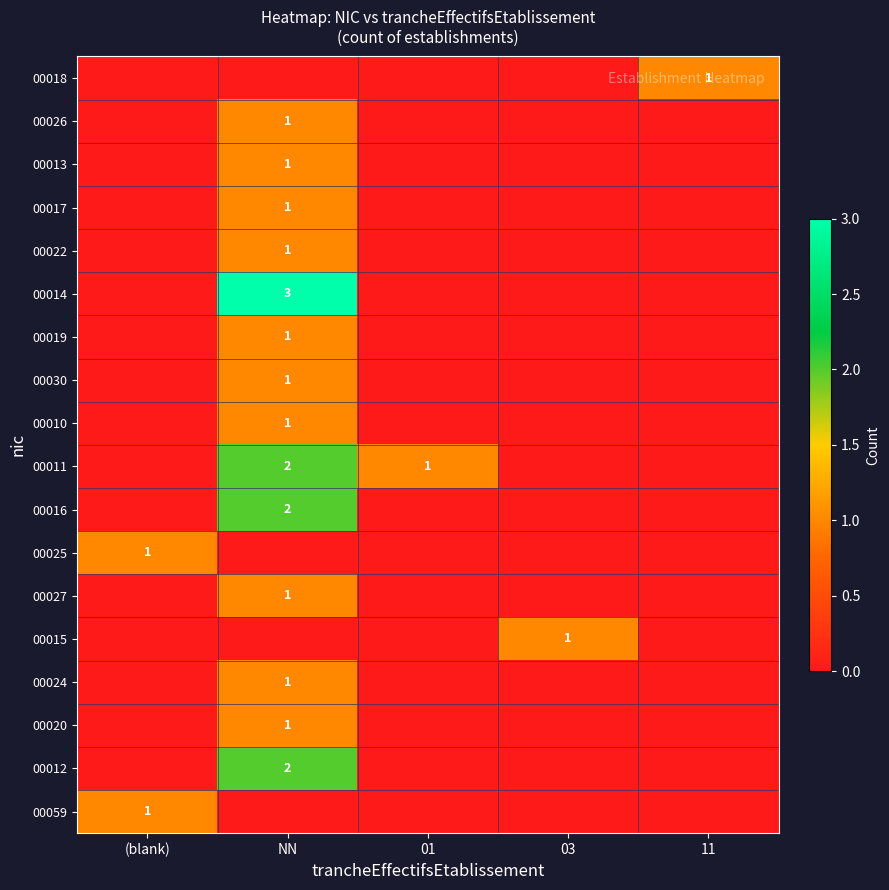

True or false: 00025 has a value of 0 at (blank).

False